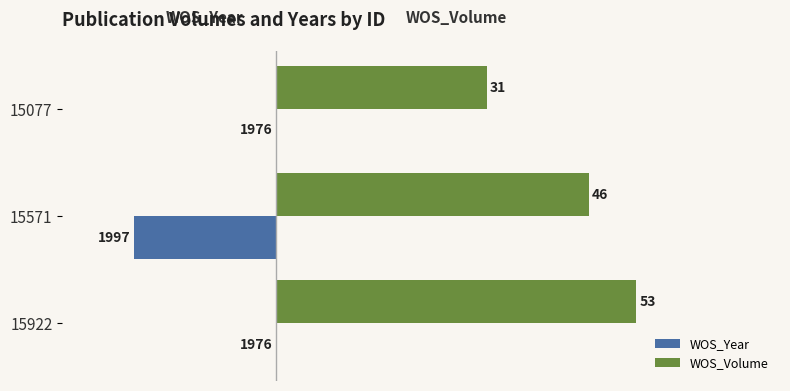

Which label corresponds to the largest value in the chart?

15922